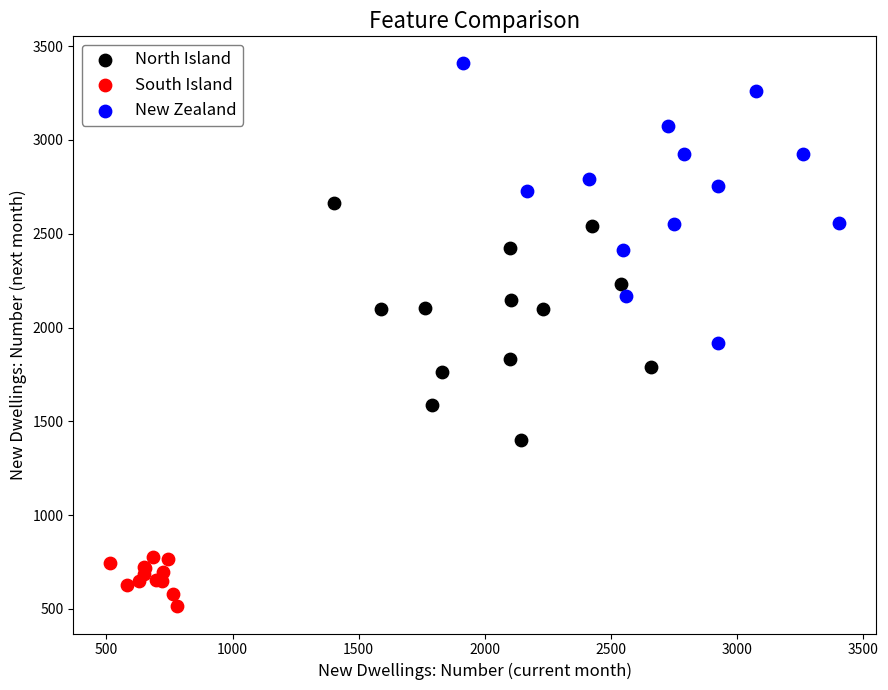

Which series has the widest spread of Y values?

New Zealand